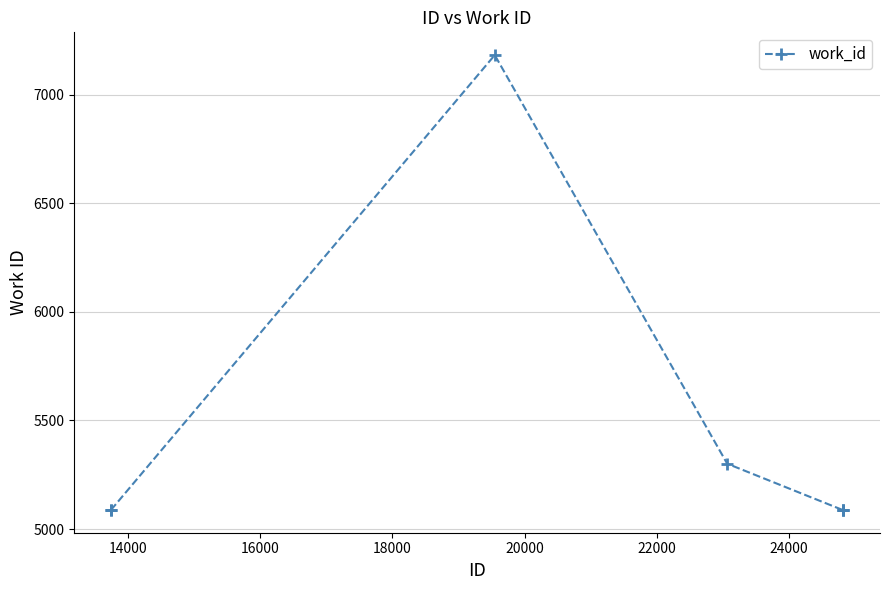

What is the greatest value displayed?

7182